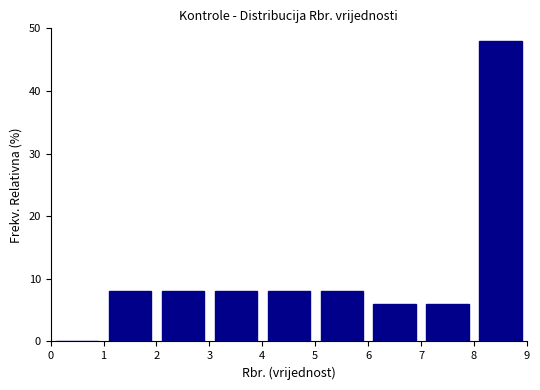

Reading left to right, transcribe this chart: for each bar, give the range it covers on the x-axis and its height. The values are not printed on the chart, so give them approximately, as read against the axis.

0 to 1: 0
1 to 2: 8
2 to 3: 8
3 to 4: 8
4 to 5: 8
5 to 6: 8
6 to 7: 6
7 to 8: 6
8 to 9: 48